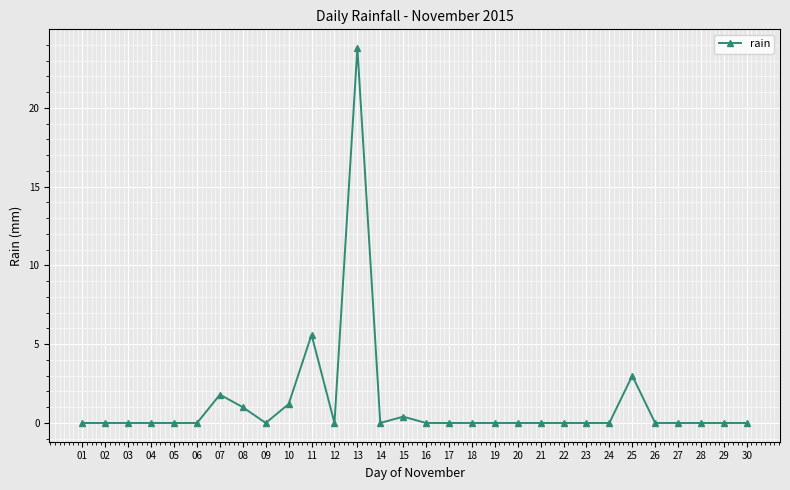

What is the value of the 7th point from the left?

1.8